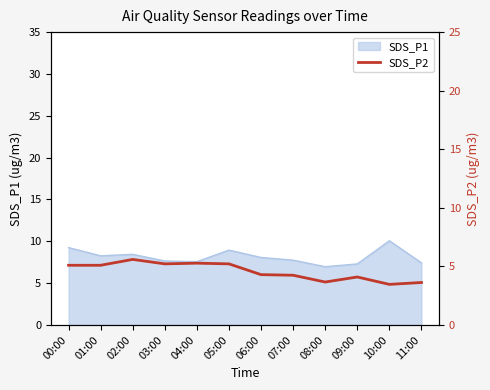

Reading left to right, transcribe all the data shown in this chart.

5.1	5.1	5.6	5.2	5.3	5.2	4.3	4.2	3.7	4.1	3.5	3.6